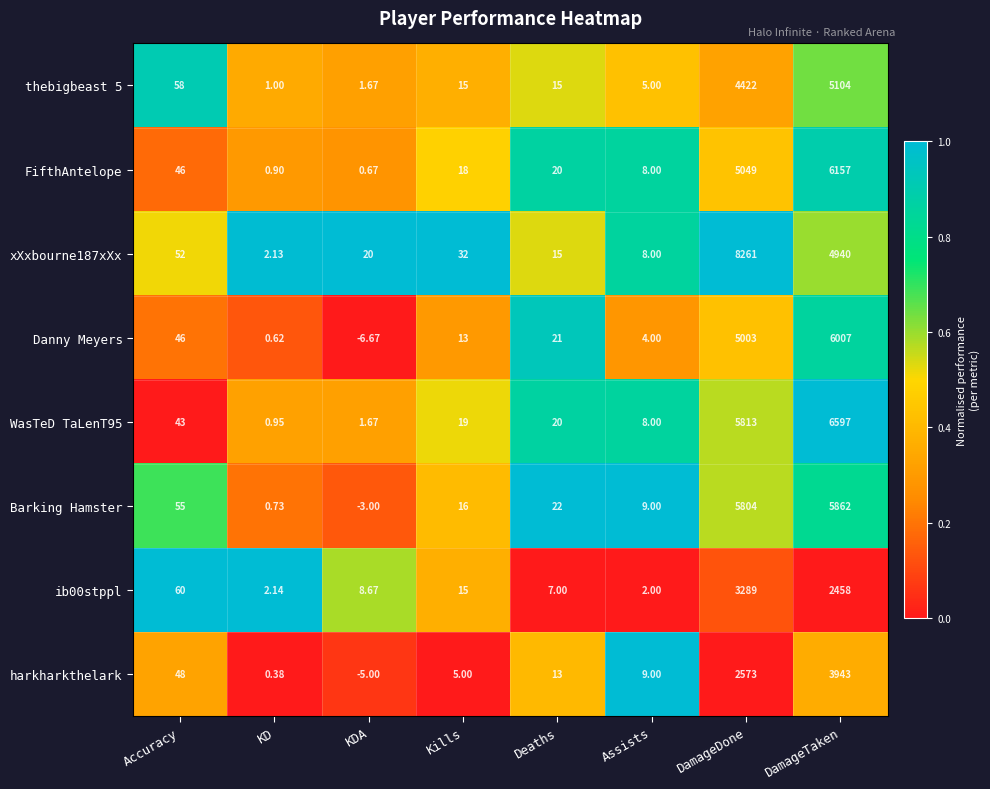

At how many categories does at least one series exceed 0?

8